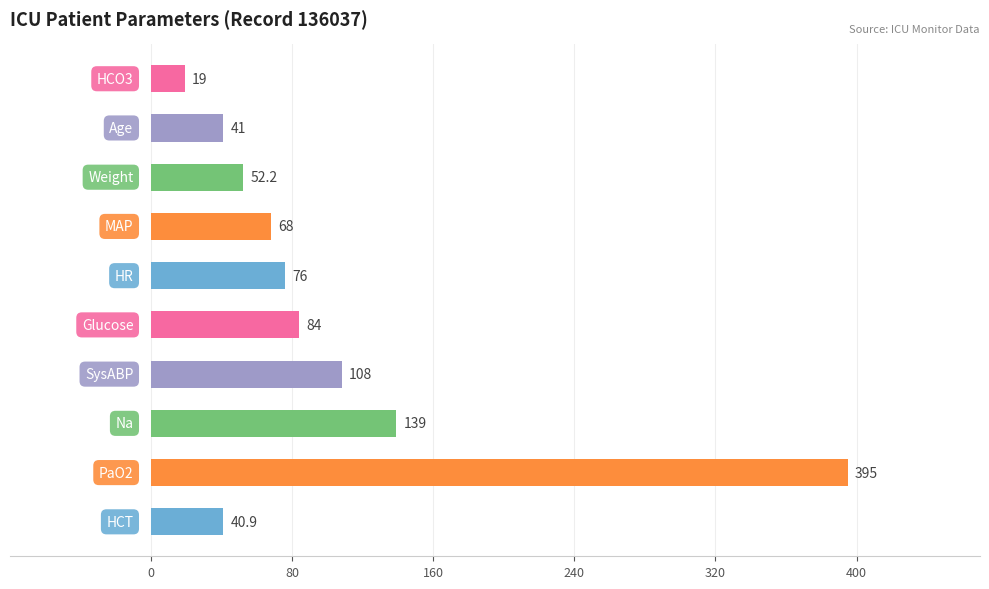

What is the maximum value shown in the chart?

395.0